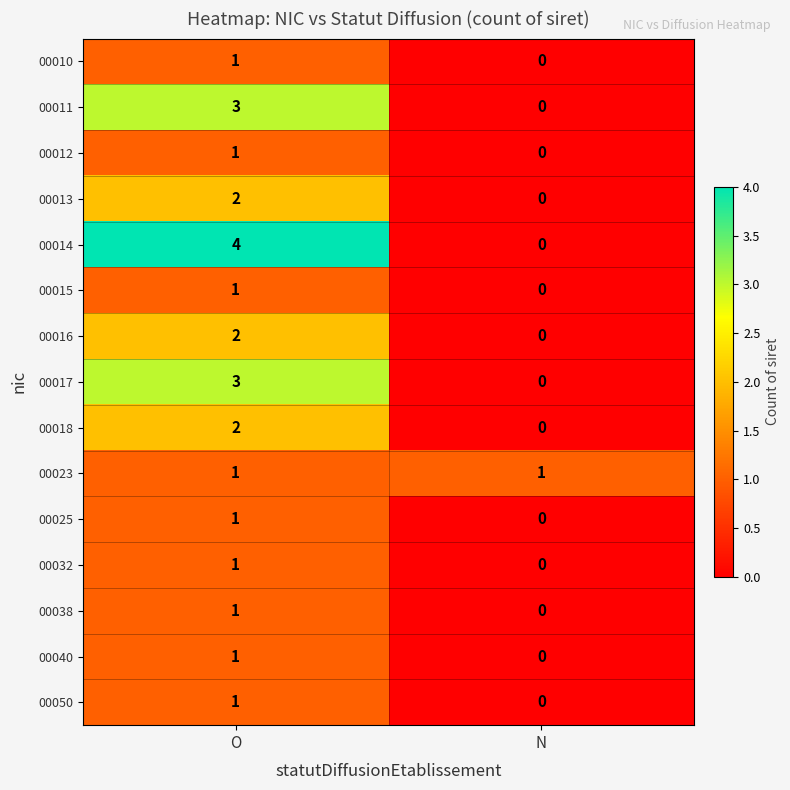

Which series has the largest total across all categories?

00014